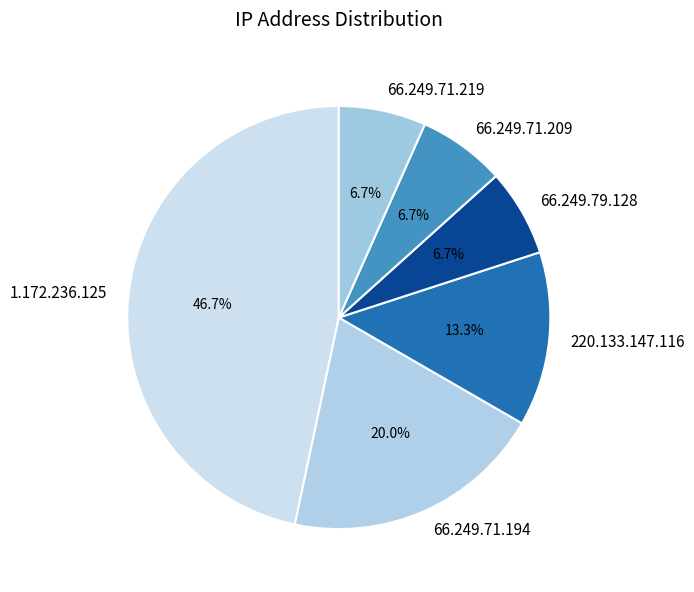

To the nearest percent, what is the combined percentage of 66.249.71.219 and 66.249.79.128?

13%